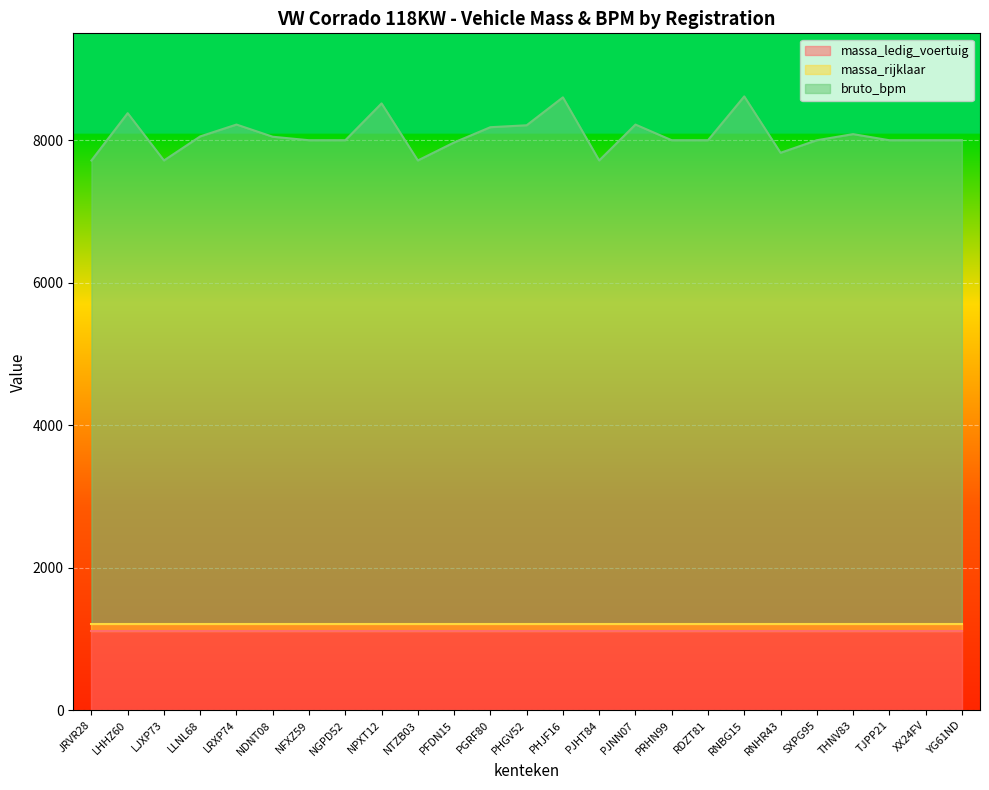

Between LHHZ60 and RNHR43, which is larger?

LHHZ60